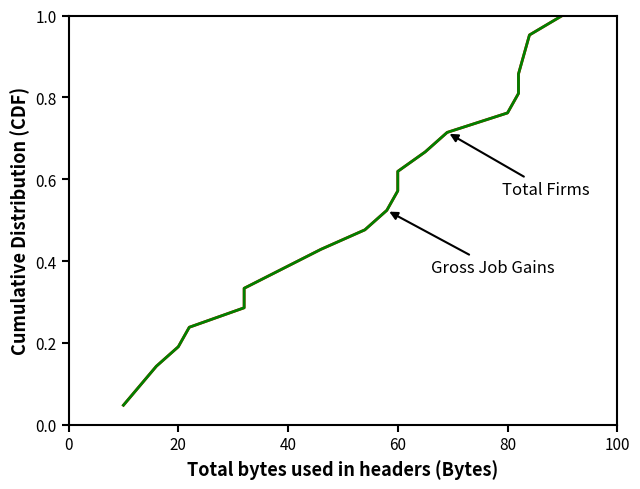

What is the label of the 21st point from the left?

20